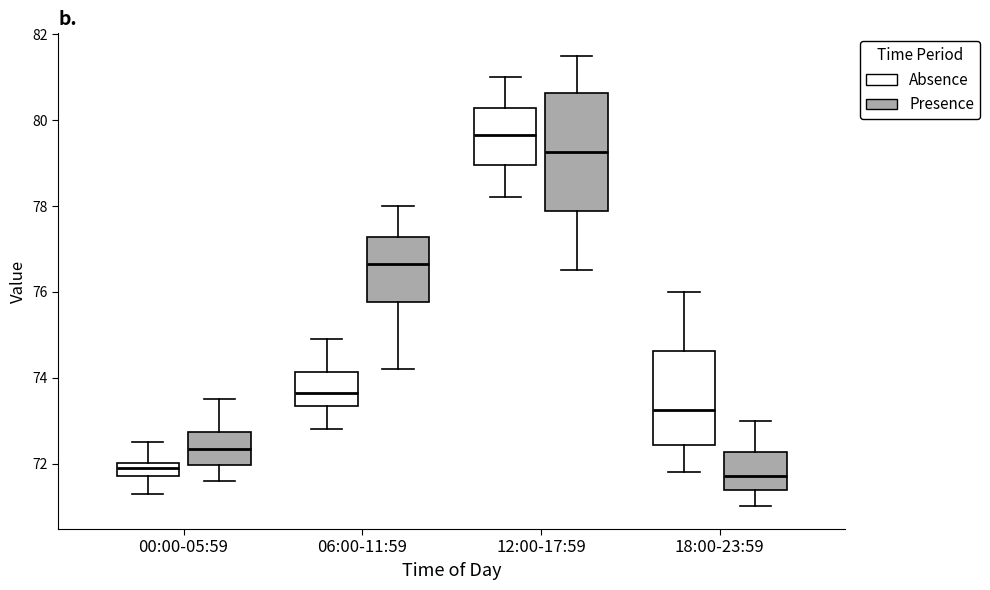

Reading left to right, read every box against the y-axis: the position of its median line, the range the box covers, and the ends of its whiskers. The values are not printed on the chart, so give them approximately, as read against the axis.

00:00-05:59 (Absence): median 72.0 (inside the box), box 71.8 to 72.0, whiskers 71.4 to 72.6
00:00-05:59 (Presence): median 72.4, box 72.0 to 72.8, whiskers 71.6 to 73.6
06:00-11:59 (Absence): median 73.6, box 73.4 to 74.2, whiskers 72.8 to 75.0
06:00-11:59 (Presence): median 76.6, box 75.8 to 77.2, whiskers 74.2 to 78.0
12:00-17:59 (Absence): median 79.6, box 79.0 to 80.2, whiskers 78.2 to 81.0
12:00-17:59 (Presence): median 79.2, box 77.8 to 80.6, whiskers 76.6 to 81.6
18:00-23:59 (Absence): median 73.2, box 72.4 to 74.6, whiskers 71.8 to 76.0
18:00-23:59 (Presence): median 71.8, box 71.4 to 72.2, whiskers 71.0 to 73.0